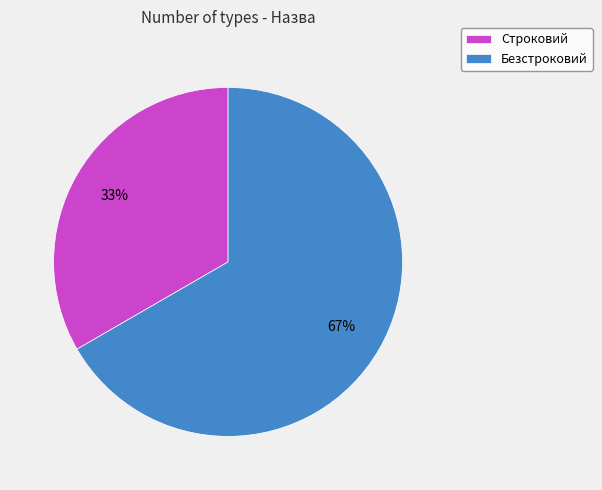

Is Безстроковий the majority of the pie?

Yes